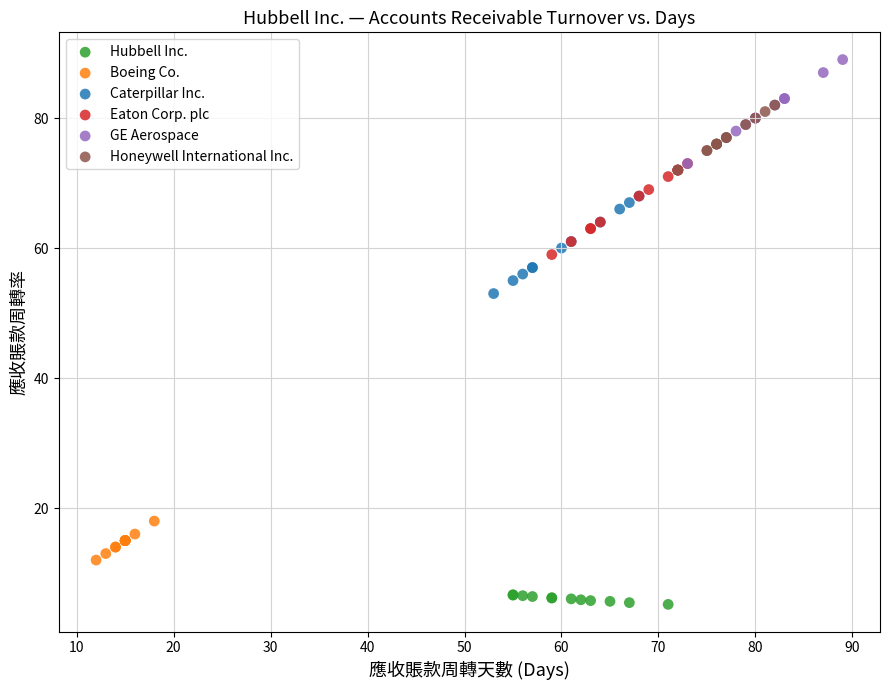

Which series reaches the minimum Y coordinate?

Hubbell Inc.